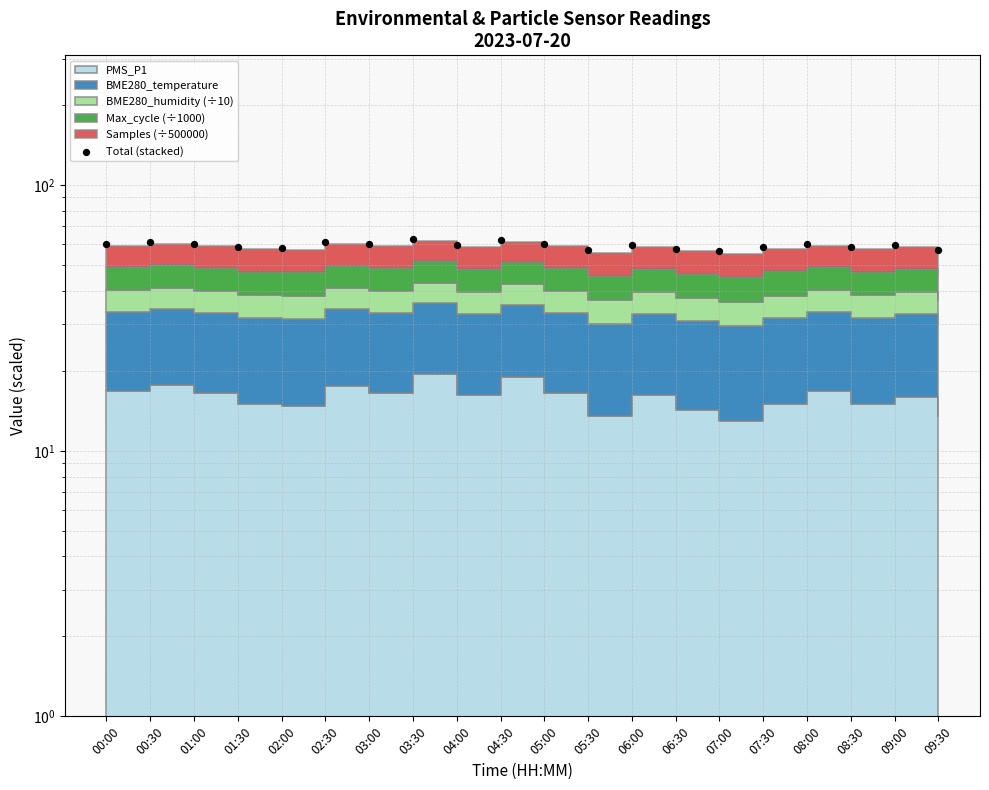

Which has a higher value, 01:00 or 04:00?

01:00